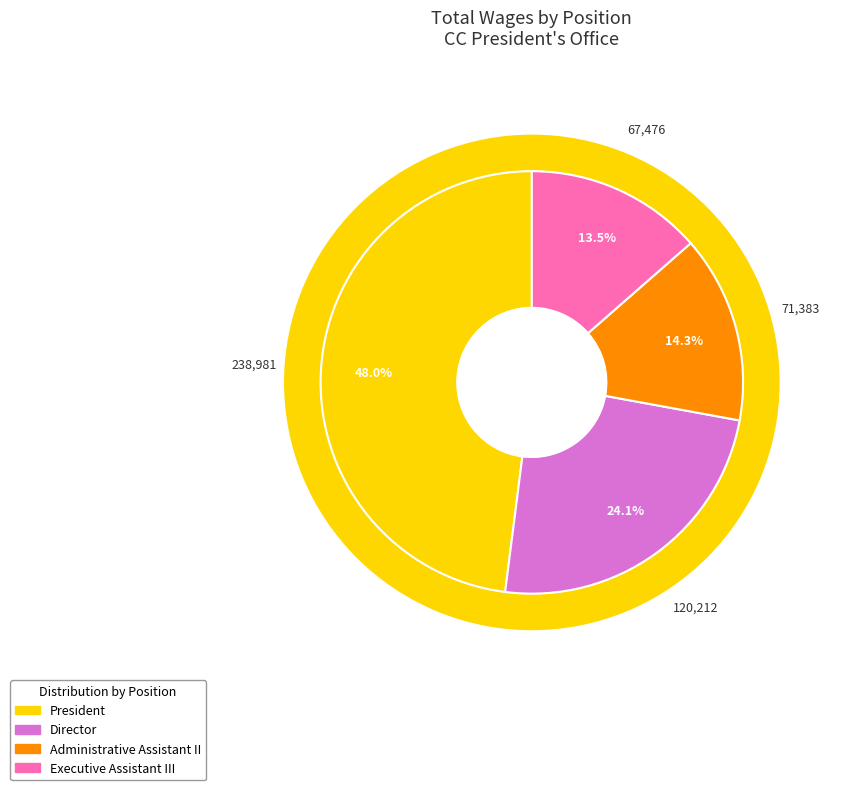

Is it true that Director is 24% of the pie?

True